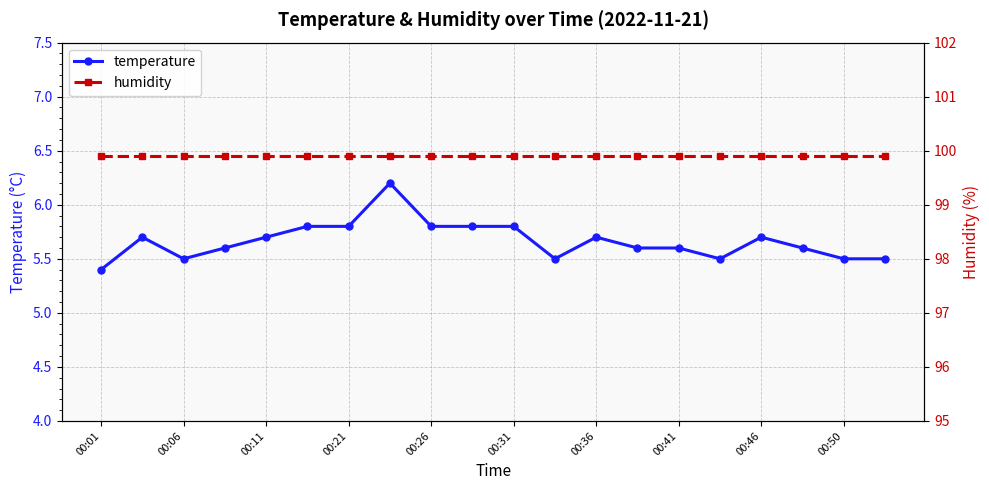

How many temperature values are between 5 and 6?

19